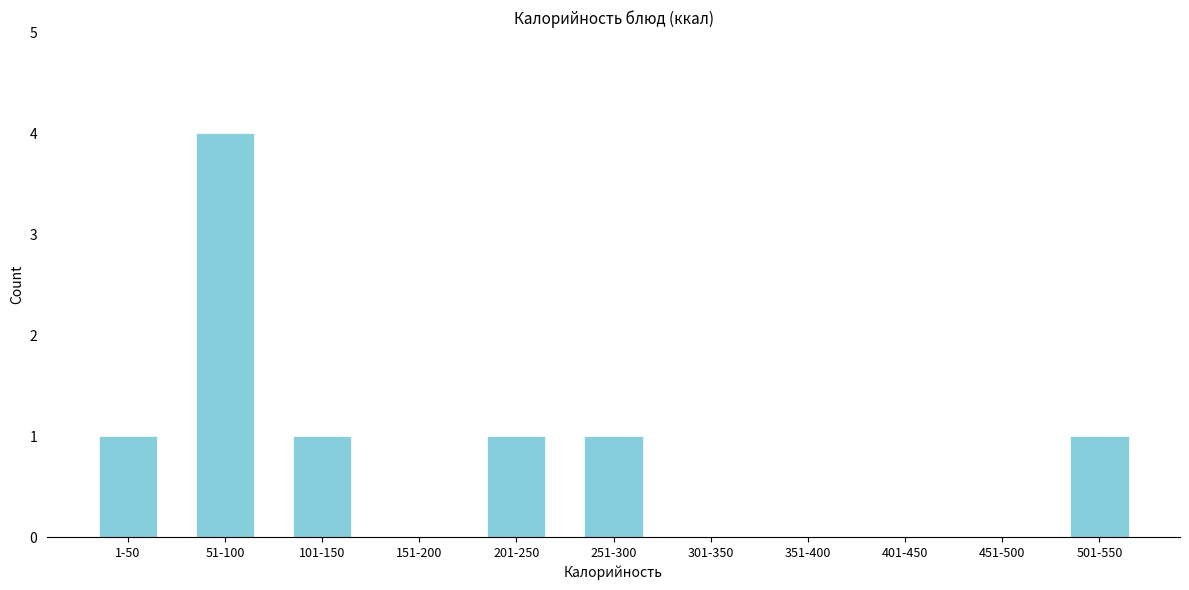

Reading right to left, list all the values displayed in this chart.

501-550=1	451-500=0	401-450=0	351-400=0	301-350=0	251-300=1	201-250=1	151-200=0	101-150=1	51-100=4	1-50=1